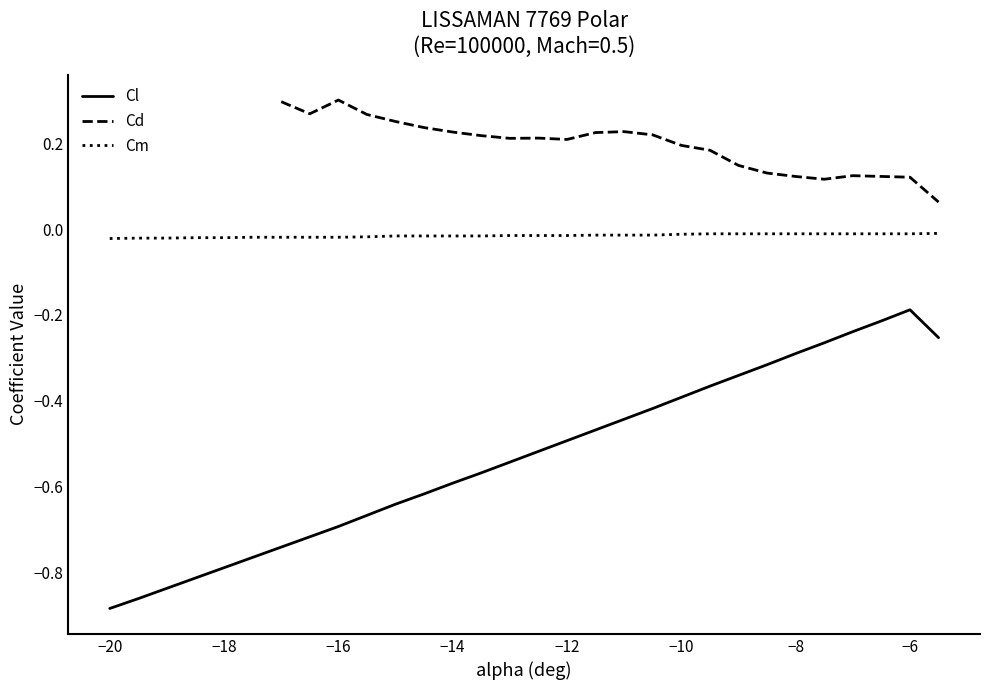

Does the chart display data point markers on the line(s)?

No